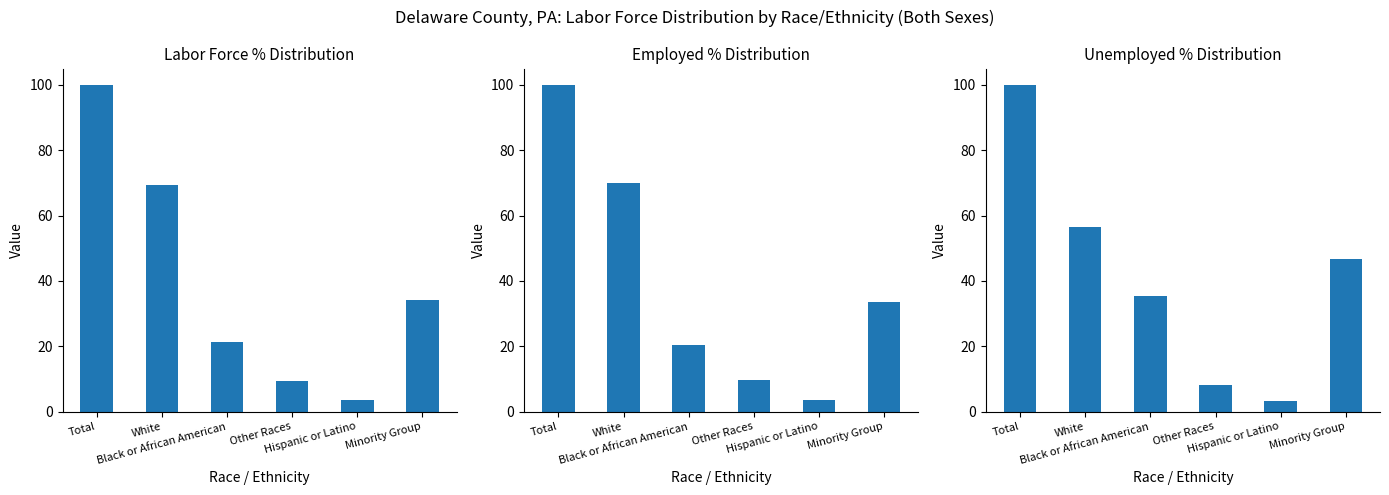

At which label does Labor Force % Distribution first exceed 34?

Total